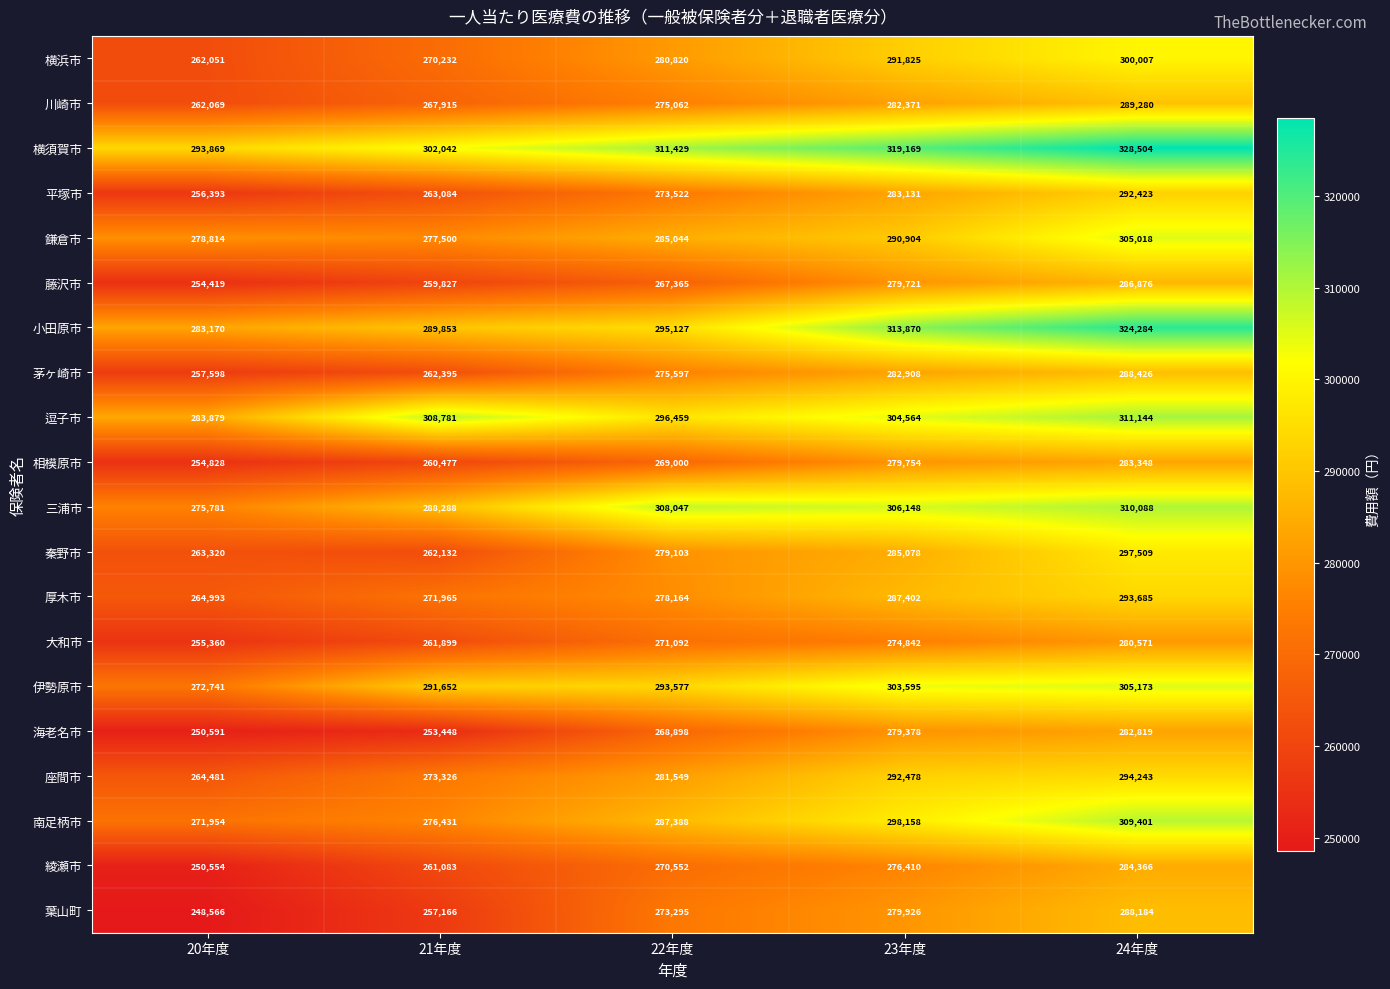

Rank the categories by 三浦市 value from lowest to highest.

20年度, 21年度, 23年度, 22年度, 24年度